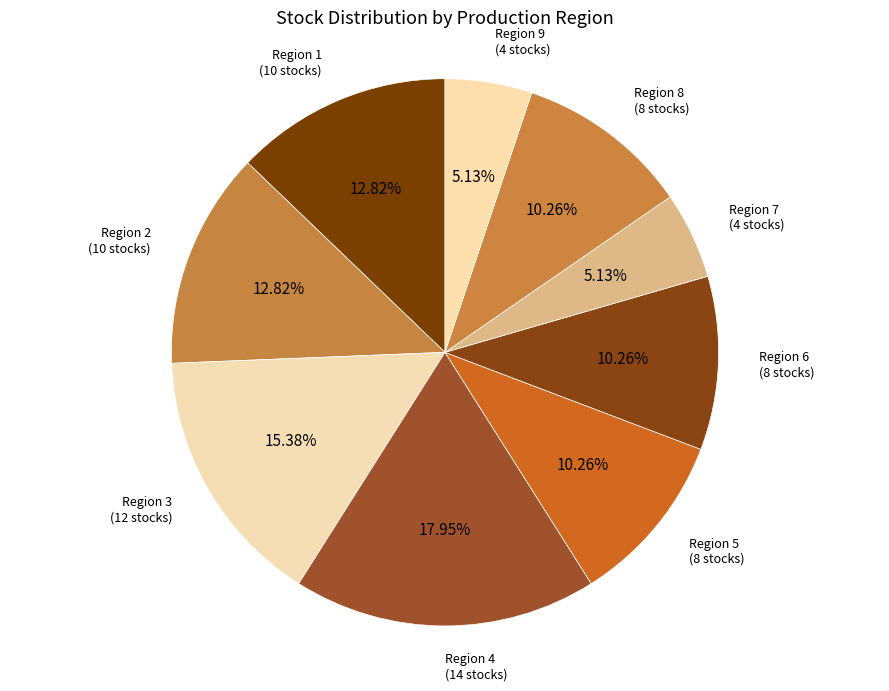

To the nearest percent, what is the average slice percentage?

11%